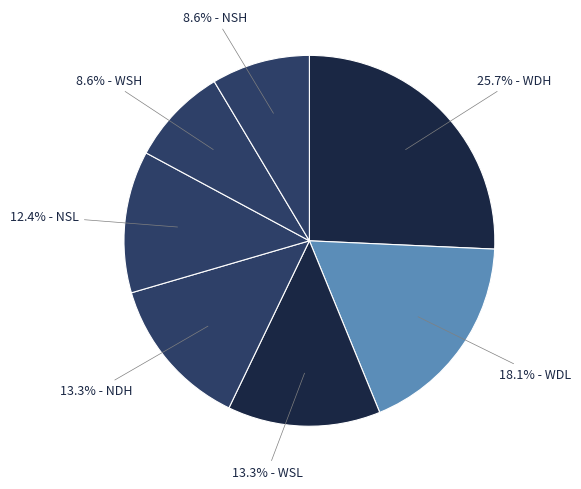

How many segments does this pie chart have?

7